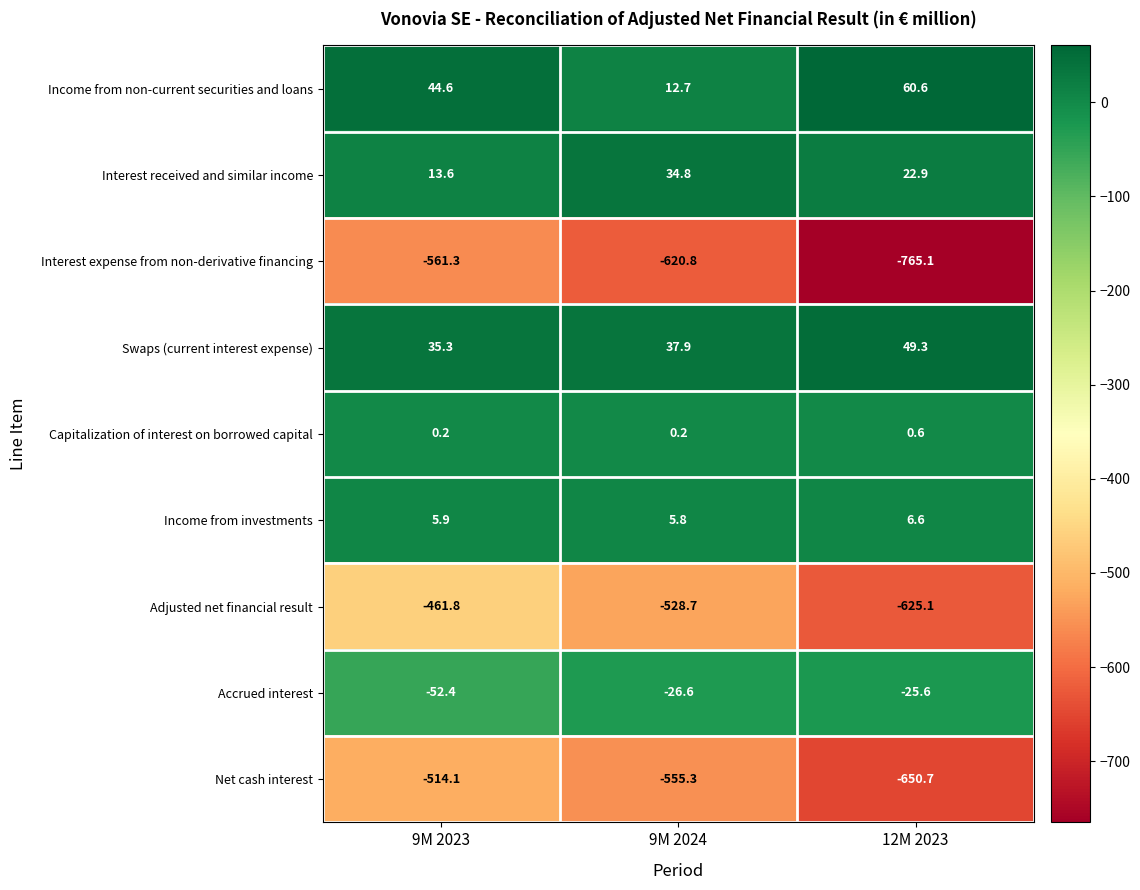

Reading right to left, transcribe all the data shown in this chart.

Income from non-current securities and loans: 60.6	12.7	44.6
Interest received and similar income: 22.9	34.8	13.6
Interest expense from non-derivative financing: -765.1	-620.8	-561.3
Swaps (current interest expense): 49.3	37.9	35.3
Capitalization of interest on borrowed capital: 0.6	0.2	0.2
Income from investments: 6.6	5.8	5.9
Adjusted net financial result: -625.1	-528.7	-461.8
Accrued interest: -25.6	-26.6	-52.4
Net cash interest: -650.7	-555.3	-514.1